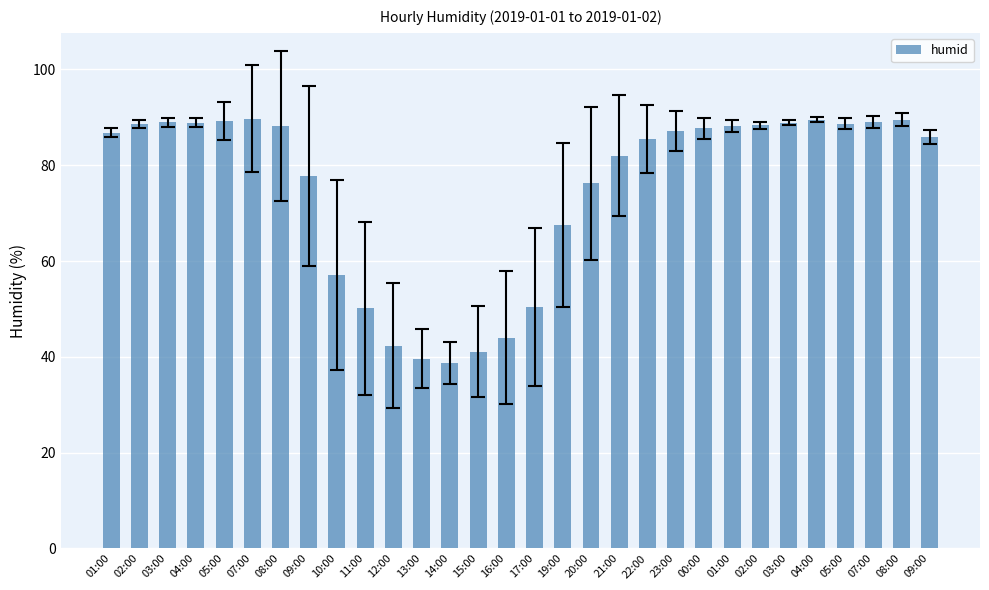

Reading left to right, extract all data points from this chart.

01:00=86.8	02:00=88.6	03:00=89.0	04:00=88.9	05:00=89.2	07:00=89.7	08:00=88.2	09:00=77.8	10:00=57.1	11:00=50.1	12:00=42.3	13:00=39.6	14:00=38.7	15:00=41.1	16:00=44.0	17:00=50.4	19:00=67.6	20:00=76.2	21:00=82.0	22:00=85.5	23:00=87.1	00:00=87.7	01:00=88.2	02:00=88.3	03:00=88.9	04:00=89.5	05:00=88.7	07:00=89.1	08:00=89.5	09:00=85.8